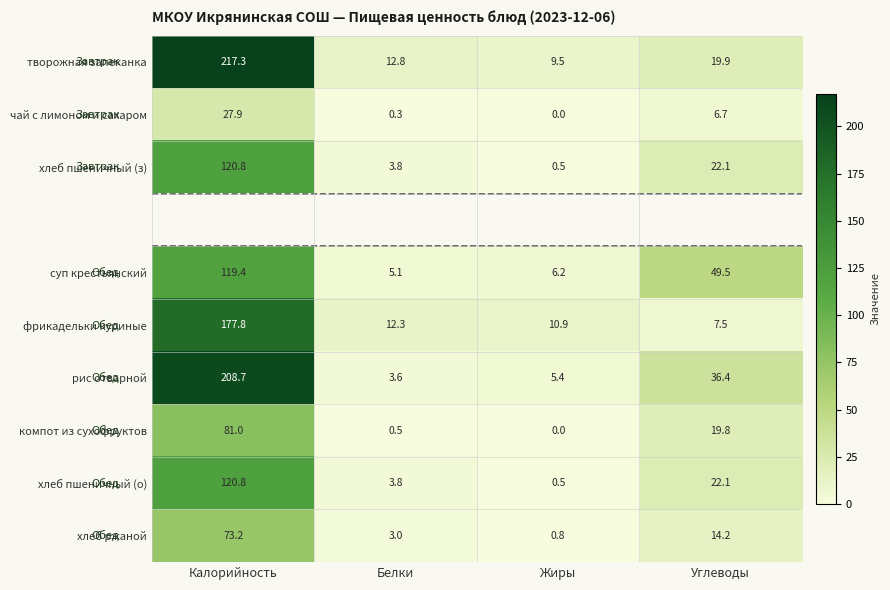

What is the approximate value of суп крестьянский at Калорийность?

119.4